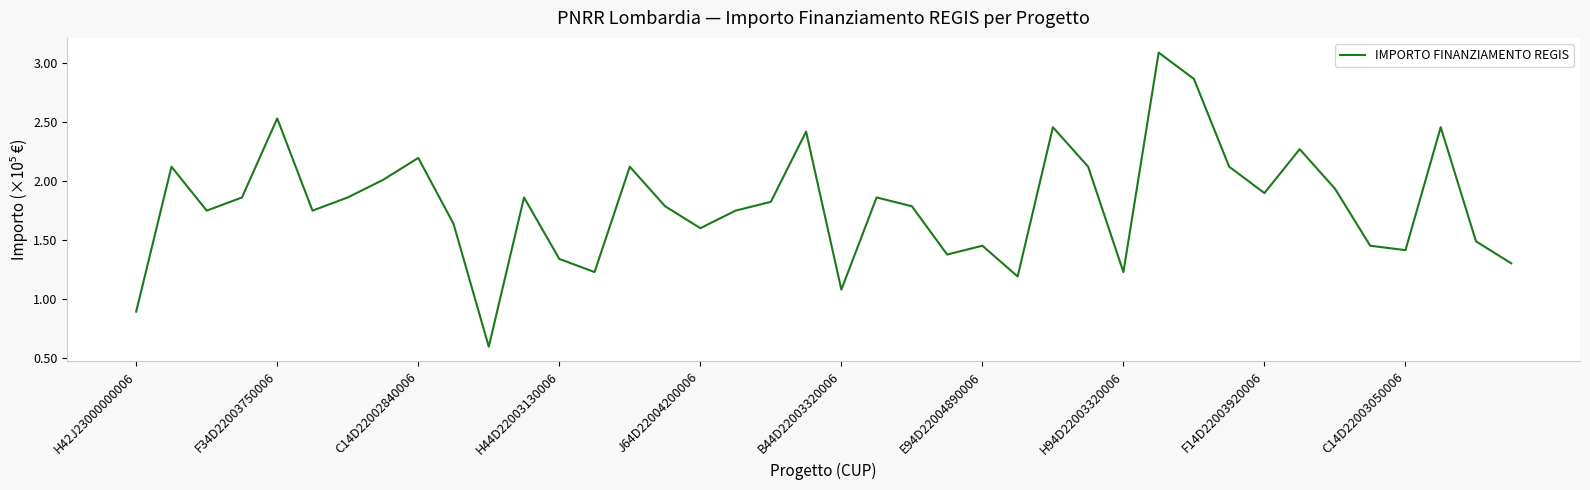

What is the greatest value displayed?

3.1